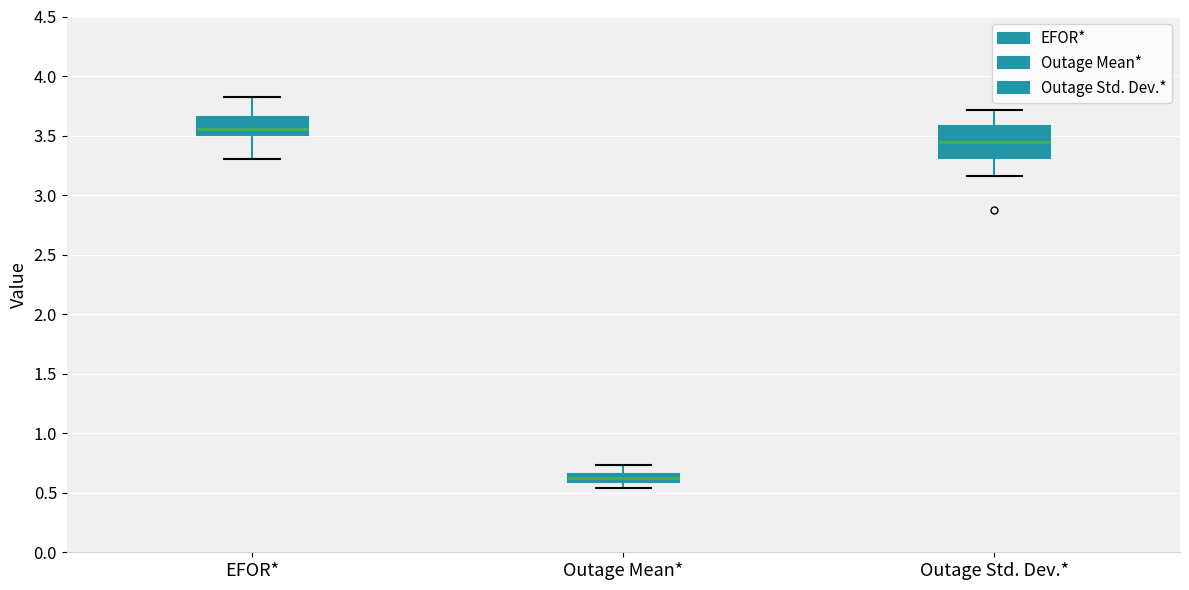

Which box has the highest median line?

EFOR*